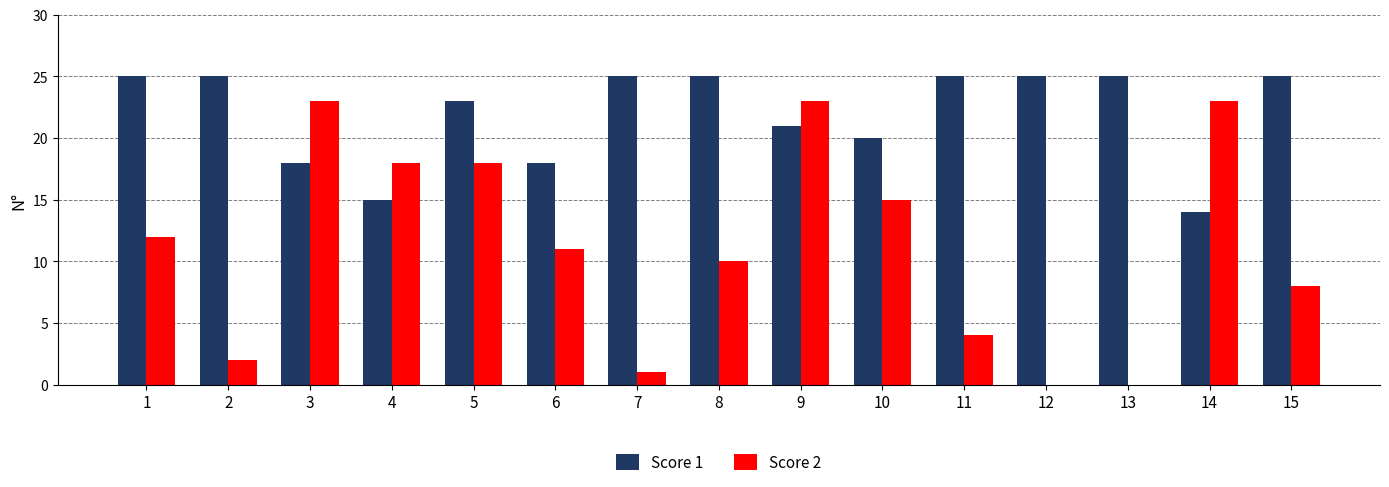

Which series has the largest total across all categories?

Score 1